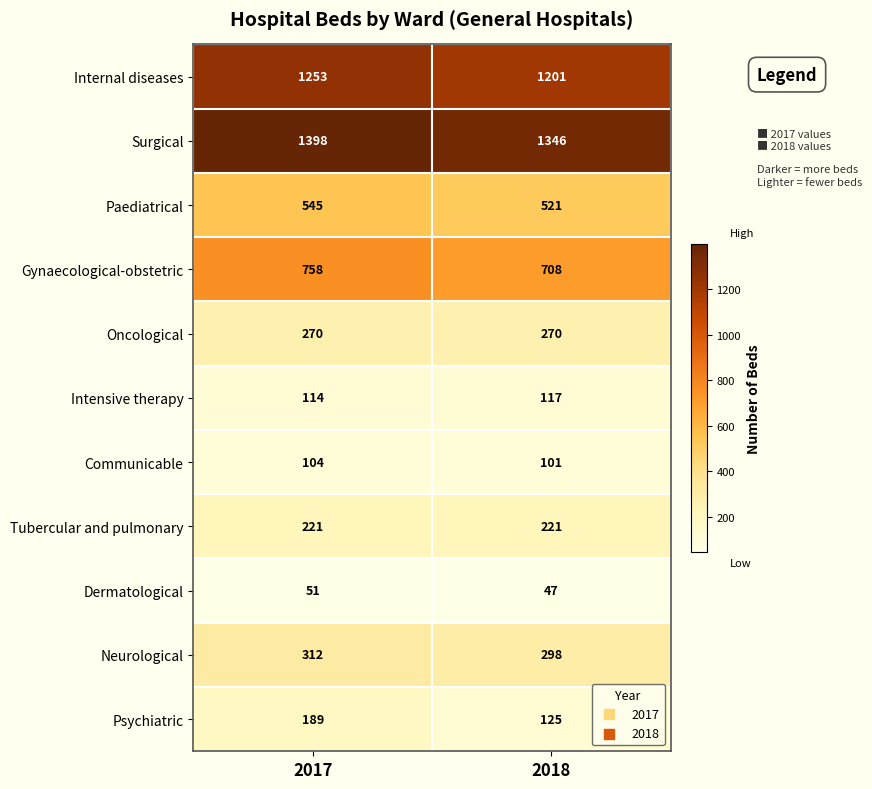

At which label does Surgical reach its minimum?

2018